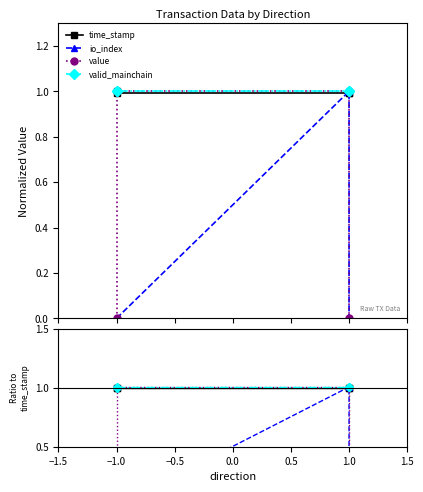

Does the chart display data point markers on the line(s)?

Yes